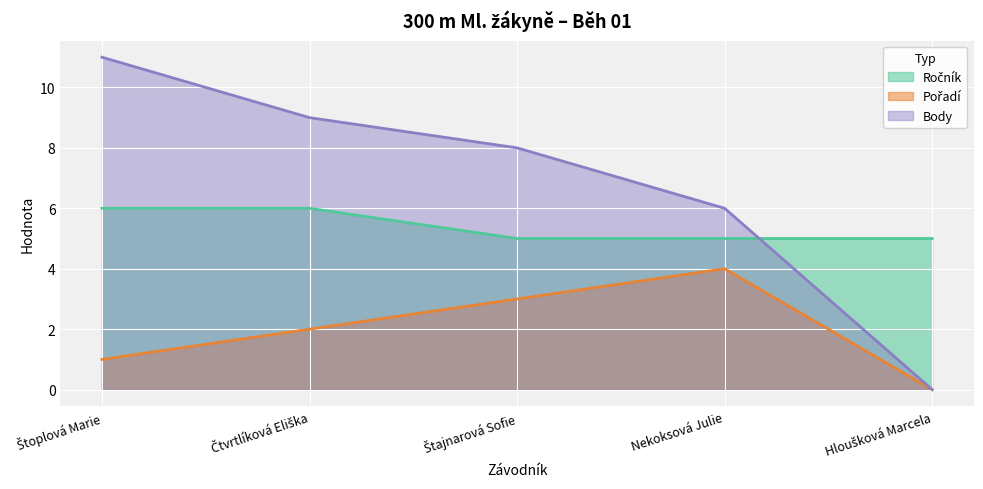

What value does the Ročník series have at Nekoksová Julie?

5